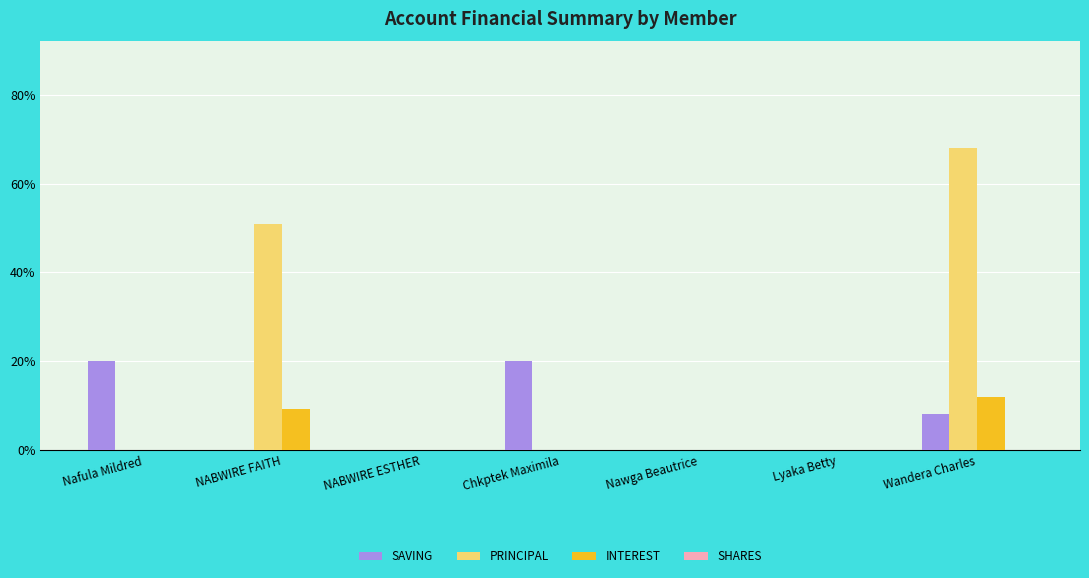

List the series in order of their peak value, highest first.

PRINCIPAL, SAVING, INTEREST, SHARES